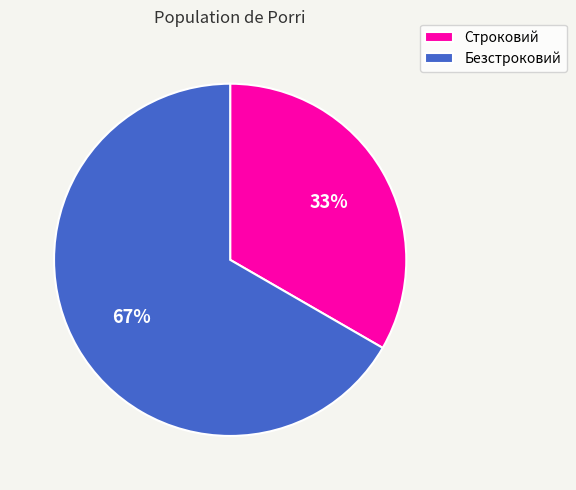

Is it true that Строковий is 33% of the pie?

True